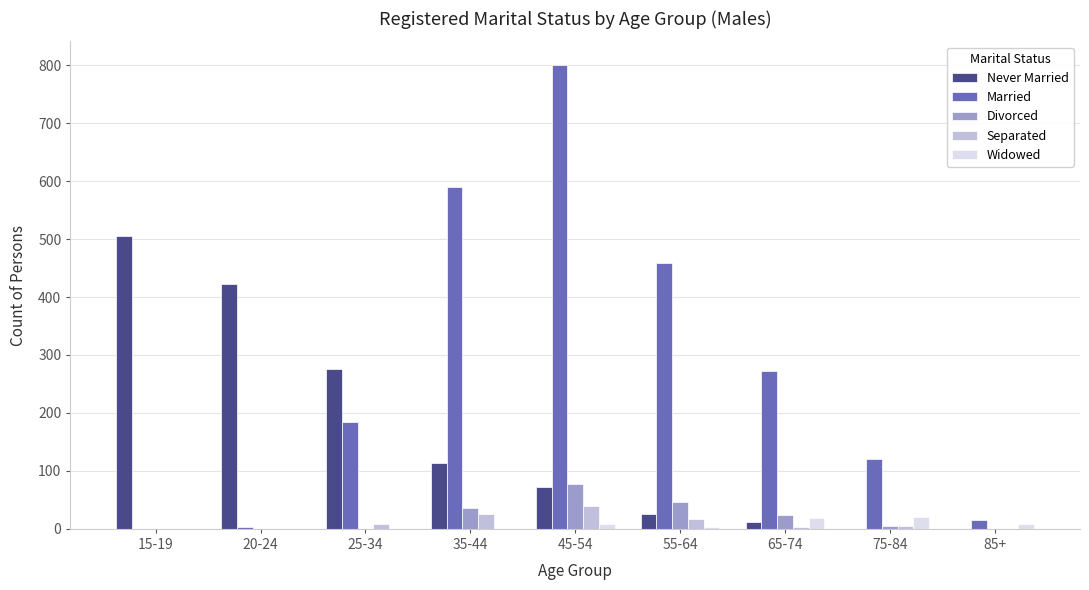

Which series changed the most between 35-44 and 85+?

Married